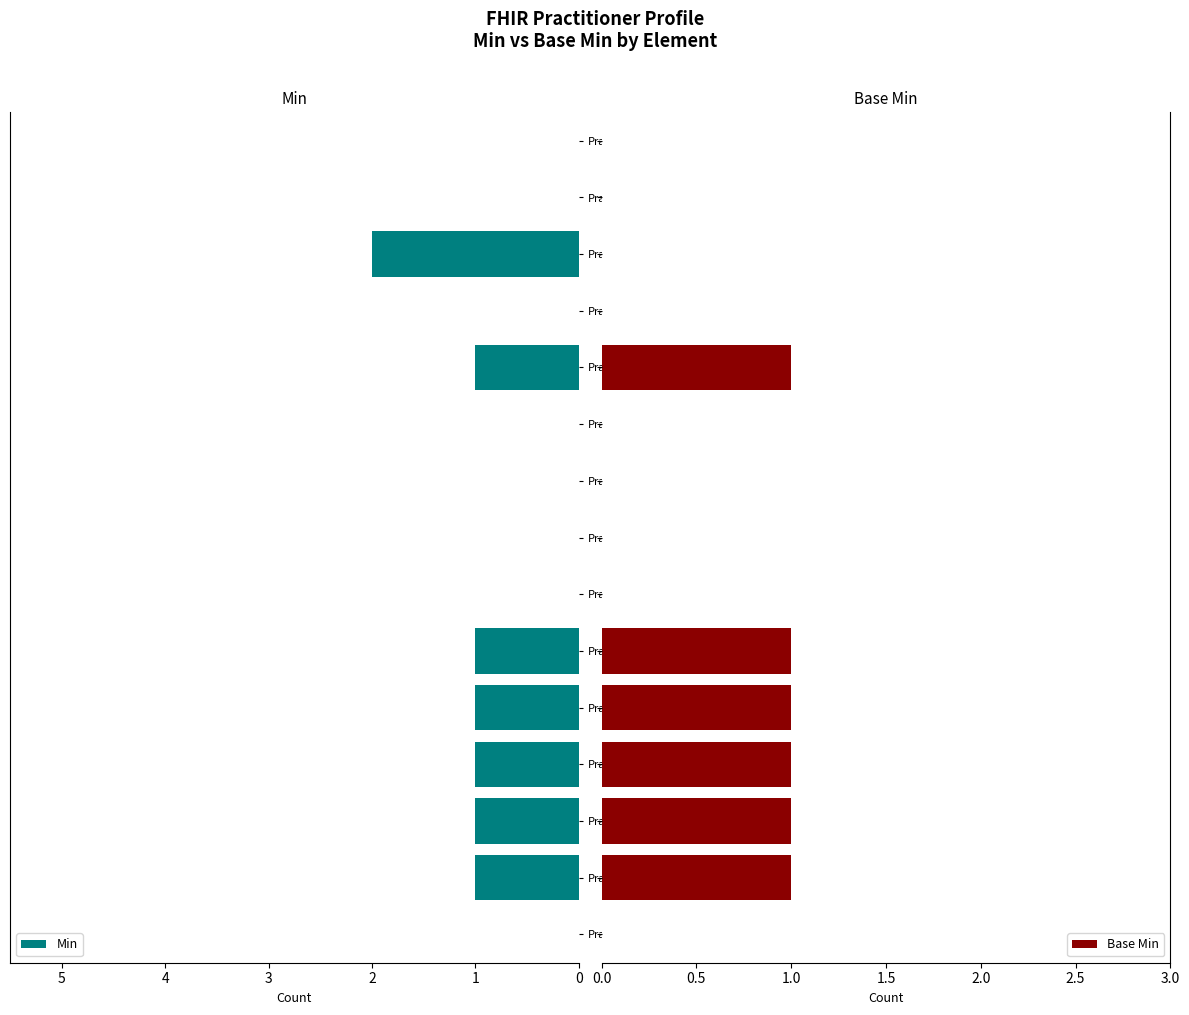

Is the value of Base Min at 13 greater than the value of Min at 2?

No